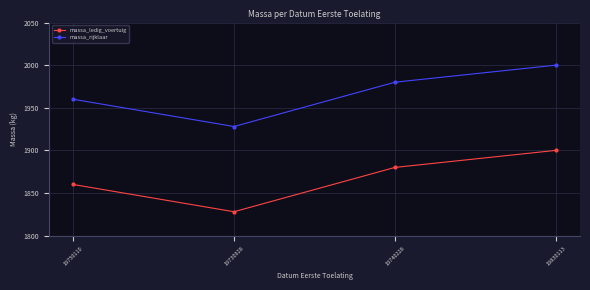

What is the approximate value of massa_rijklaar at 19750110, to the nearest 5?

1960